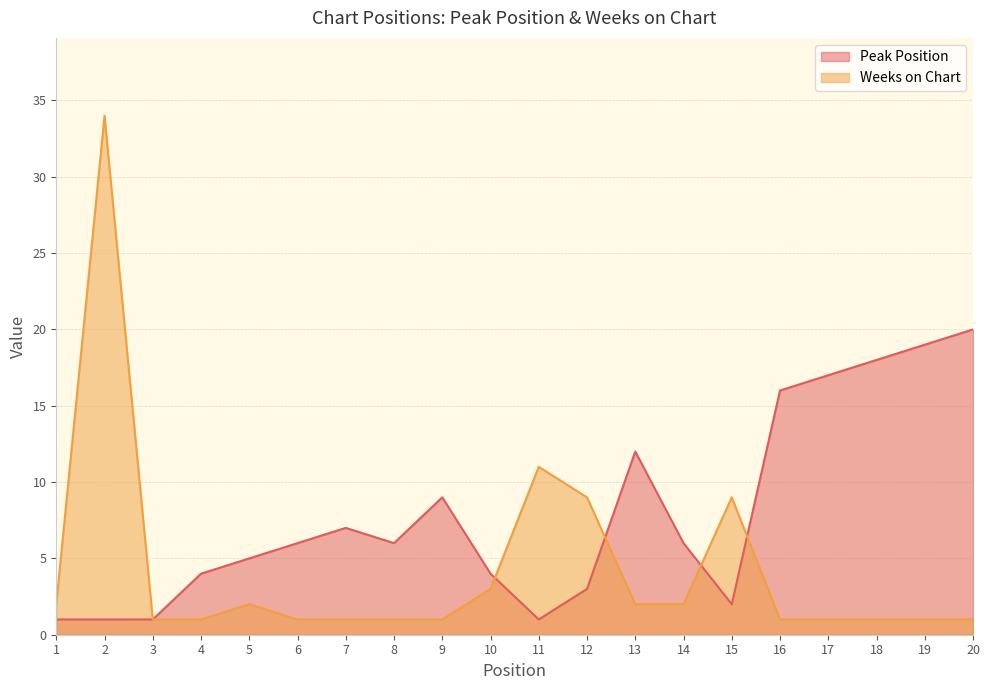

How many intersections are there between Weeks on Chart and Peak Position?

4